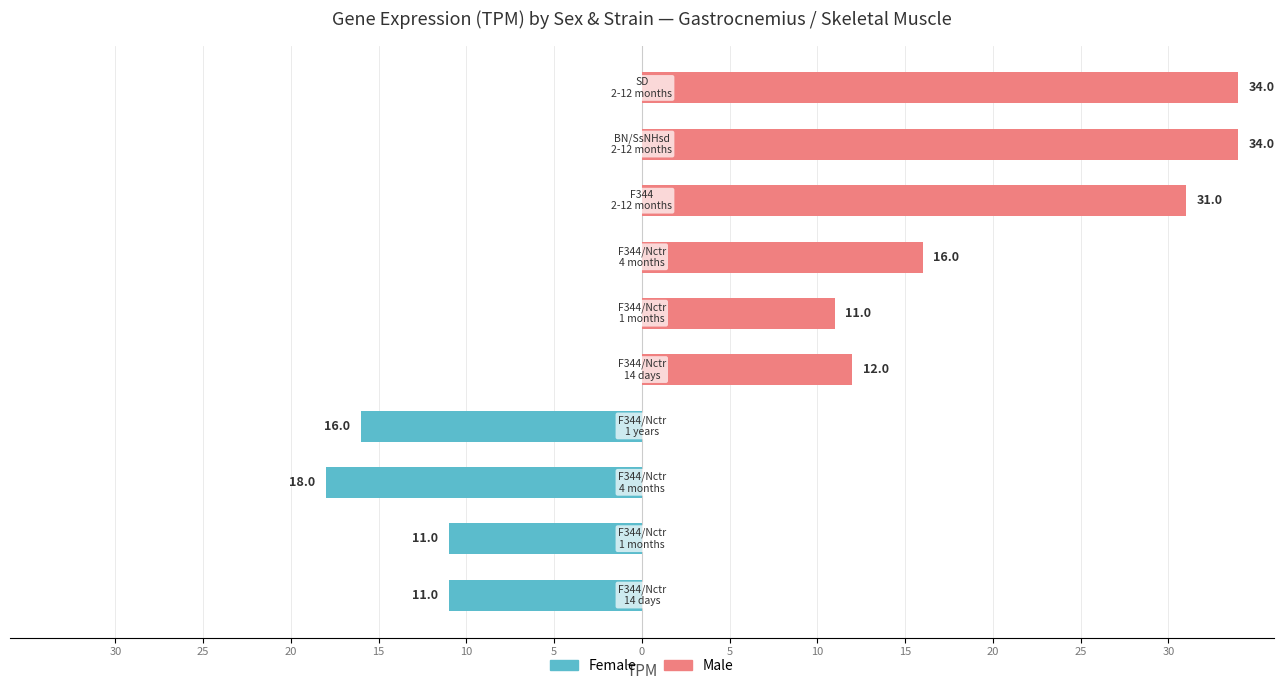

What is the sum of all Male values?

138